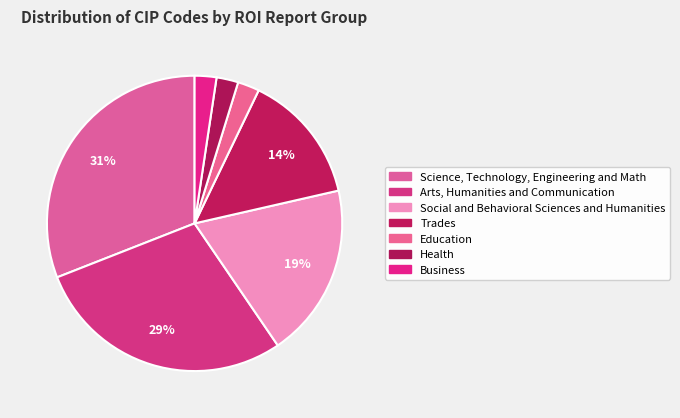

Is there any slice that represents more than half of the pie?

No